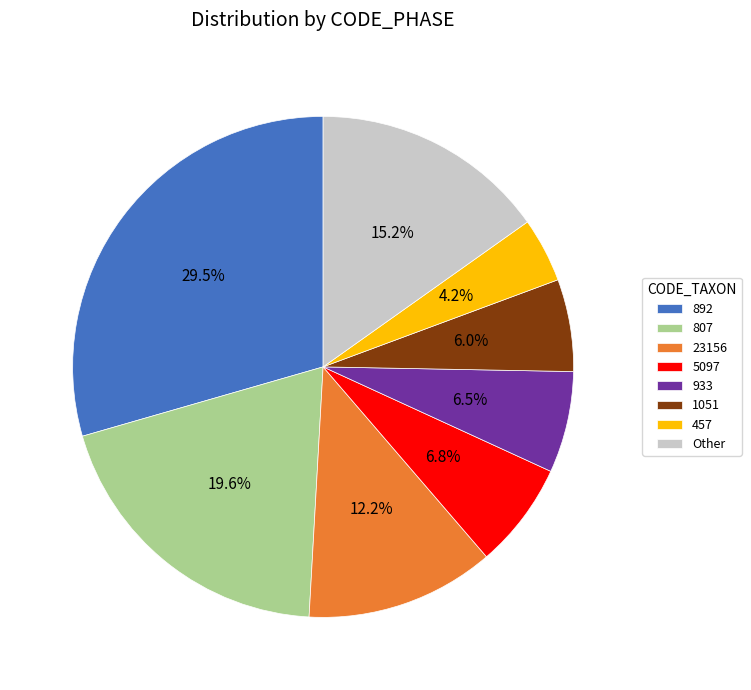

What portion of the pie excludes 933?

93.5%